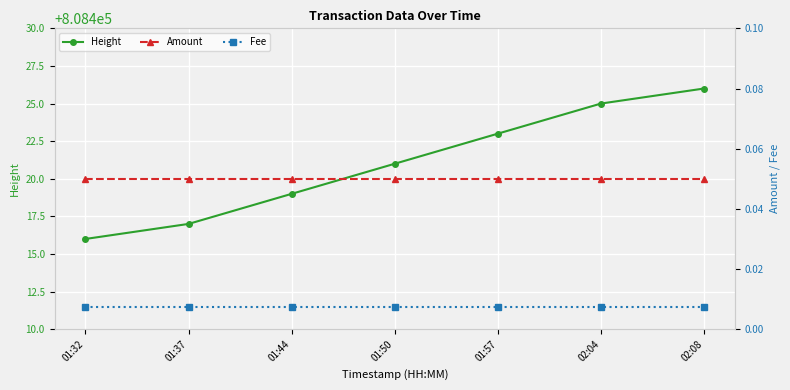

What are all the series names shown in the legend?

Height, Amount, Fee